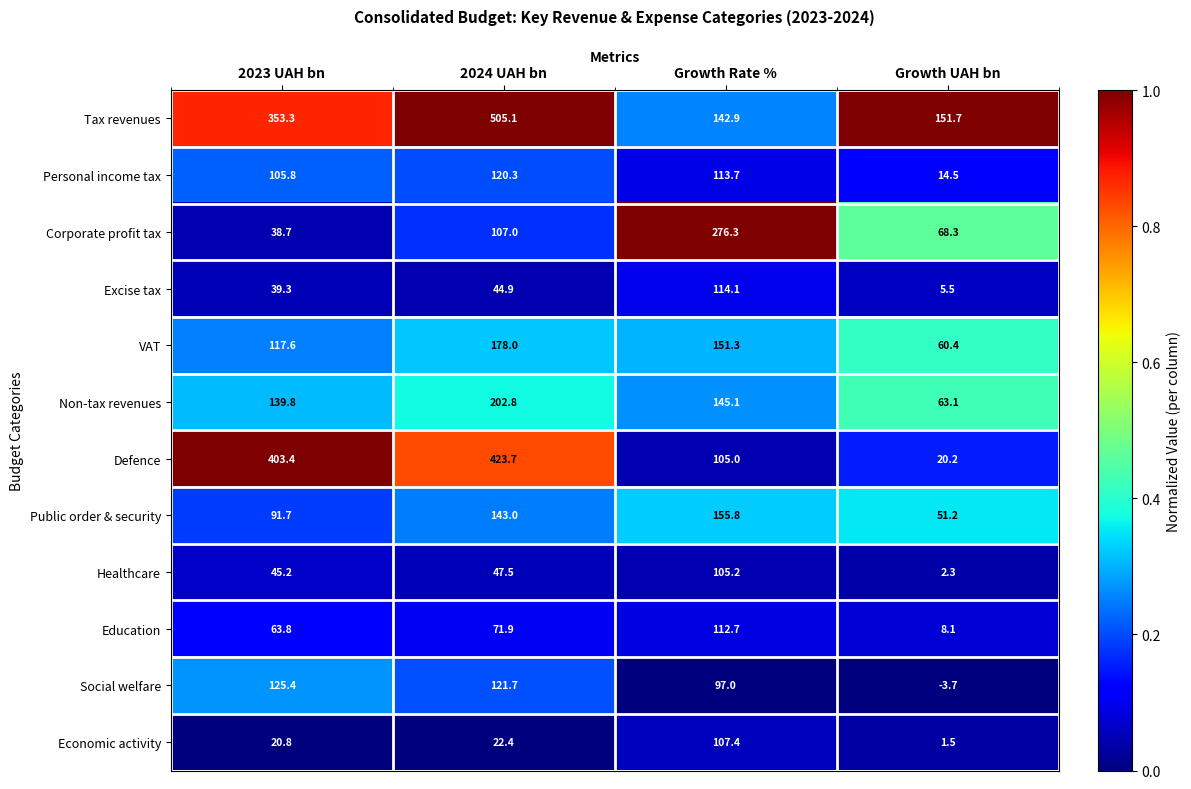

Is the value of Defence at 2024 UAH bn greater than the value of Education at Growth UAH bn?

Yes